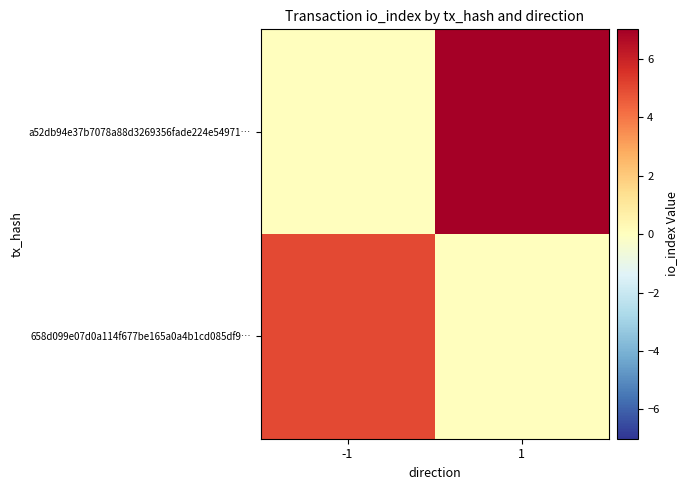

Reading left to right, transcribe all the data shown in this chart.

658d099e07d0a114f677be165a0a4b1cd085df9…: -1=5	1=0
a52db94e37b7078a88d3269356fade224e54971…: -1=0	1=12